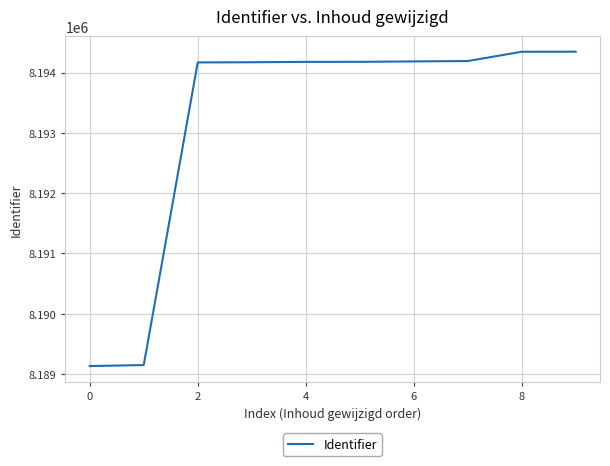

What is the minimum value shown in the chart?

8189130